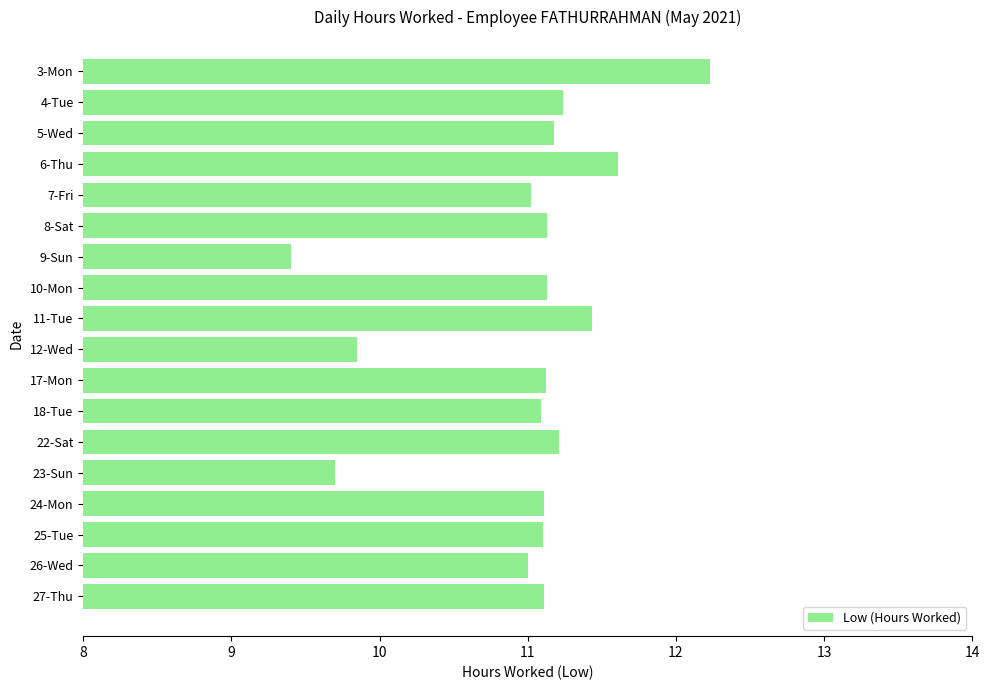

What is the sum of all values?

197.7